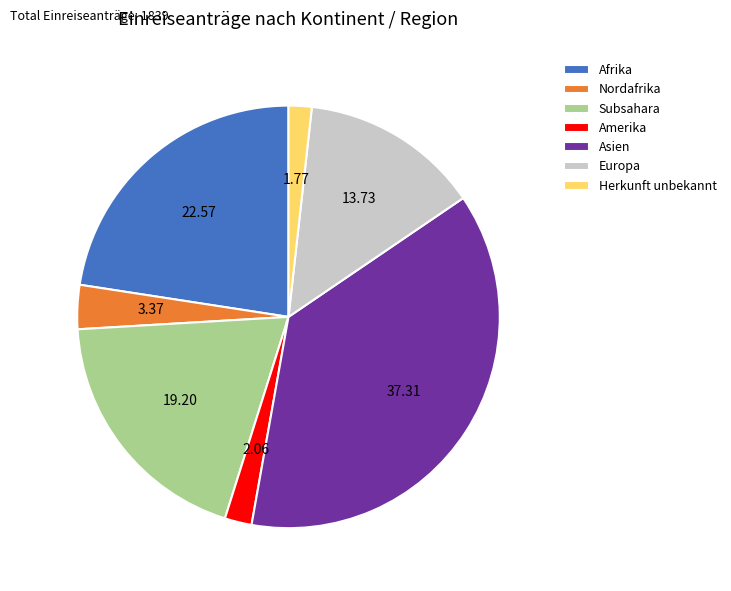

Combined, do Subsahara and Herkunft unbekannt account for over 50%?

No